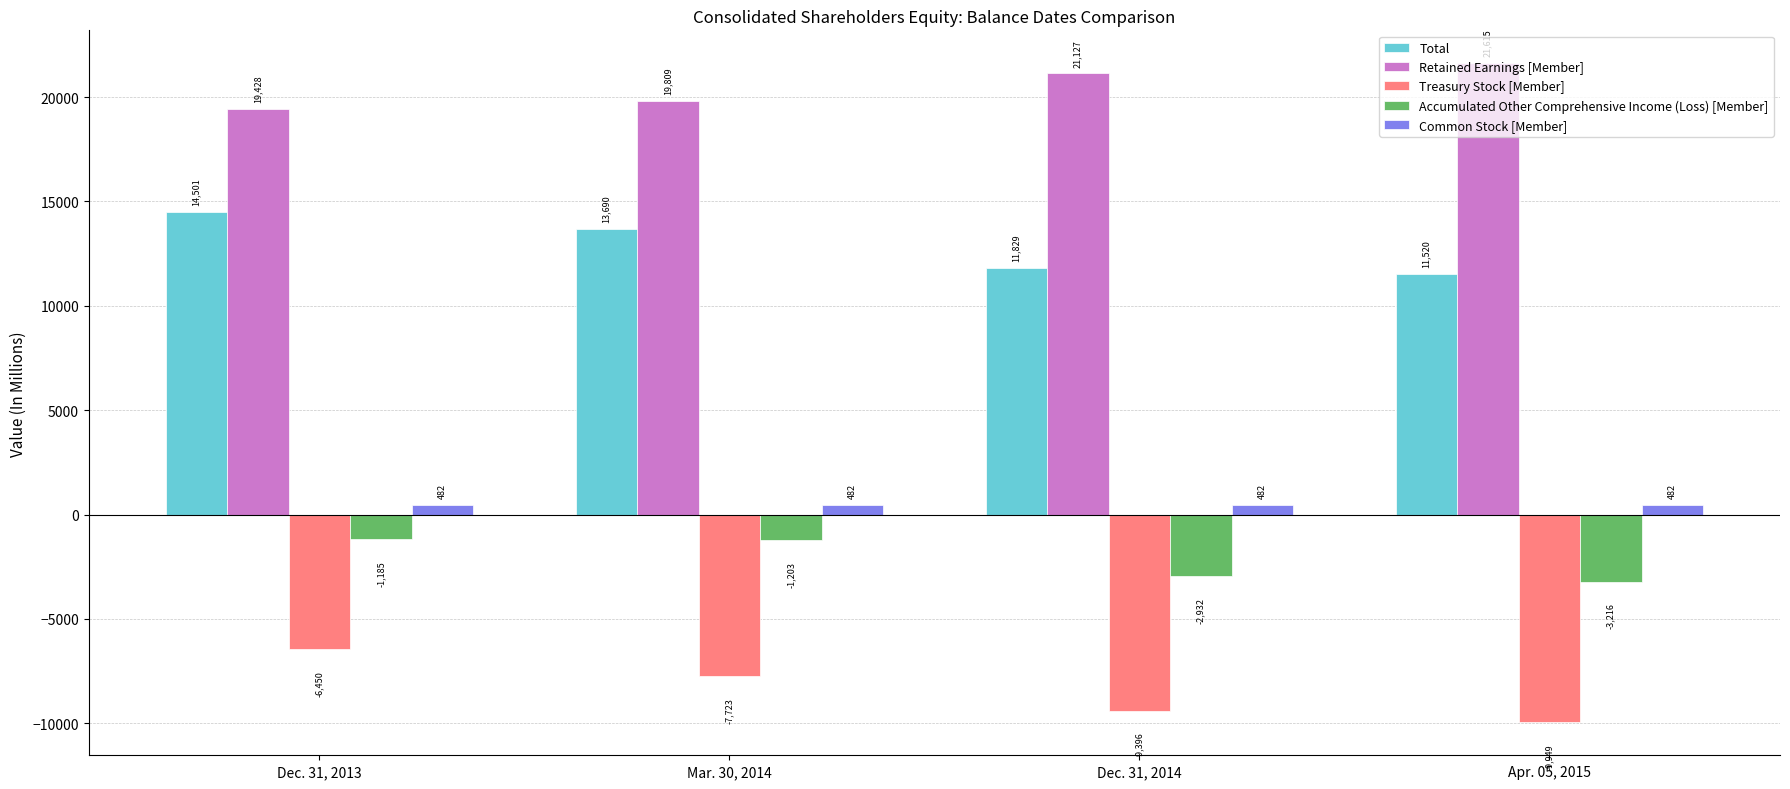

Which series has the largest total across all categories?

Retained Earnings [Member]